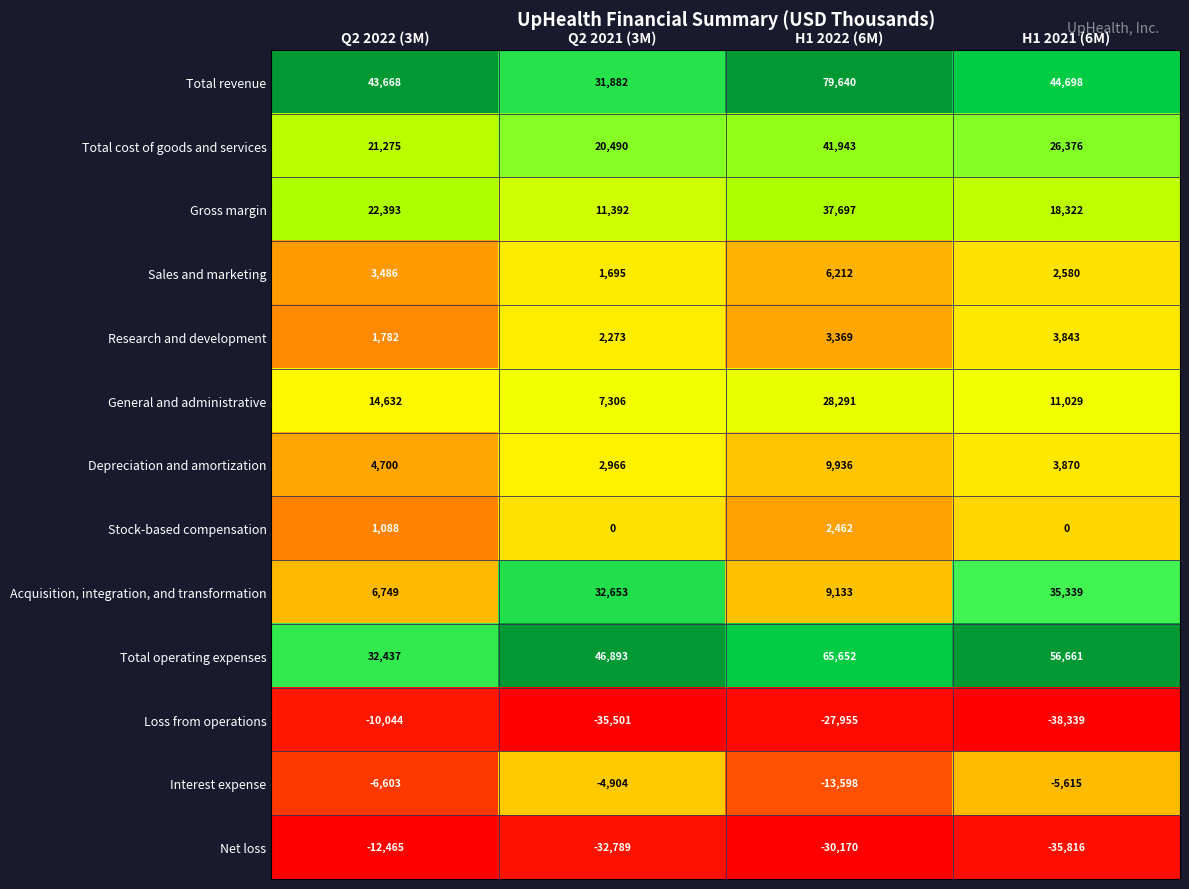

Is it true that Depreciation and amortization equals 6073 at H1 2021 (6M)?

False